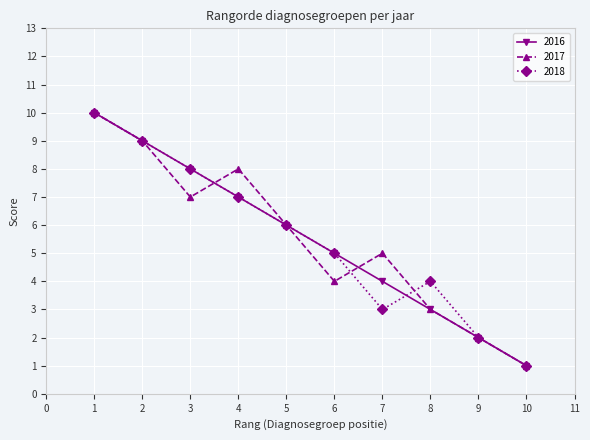

What are all the series names shown in the legend?

2016, 2017, 2018